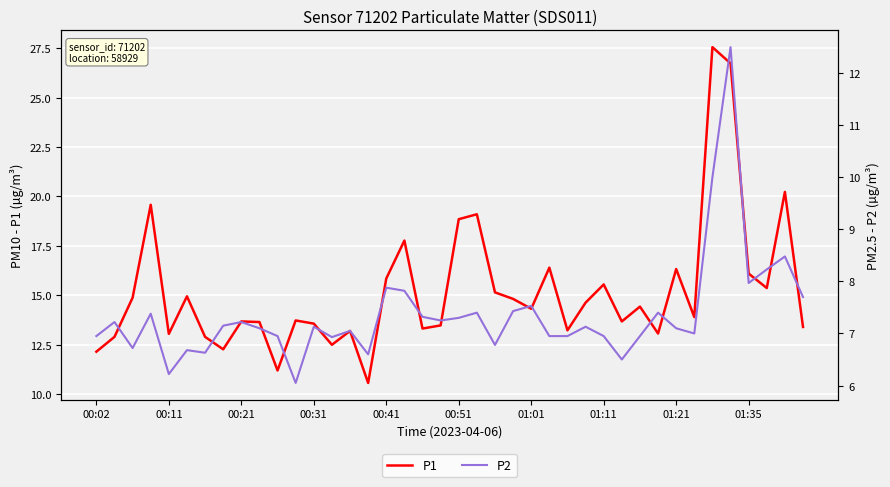

What is the value of the P1 point at the 35th from the left?

27.6